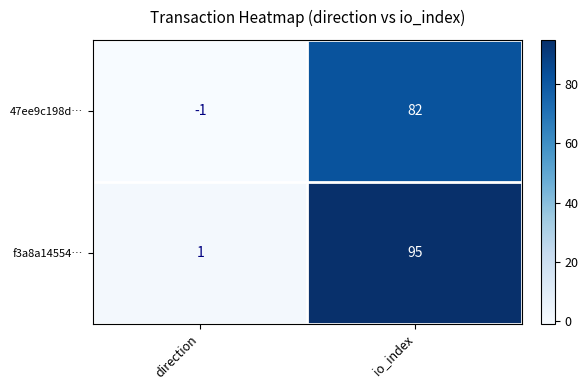

List the series in order of their overall mean, highest first.

f3a8a14554…, 47ee9c198d…